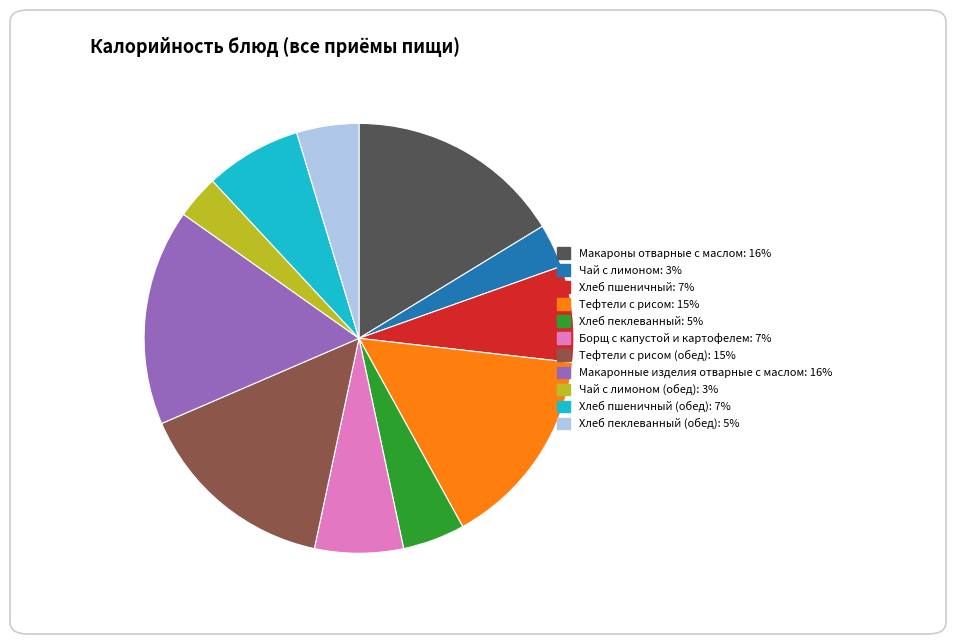

Combined, do Чай с лимоном: 3% and Хлеб пшеничный (обед): 7% account for over 50%?

No